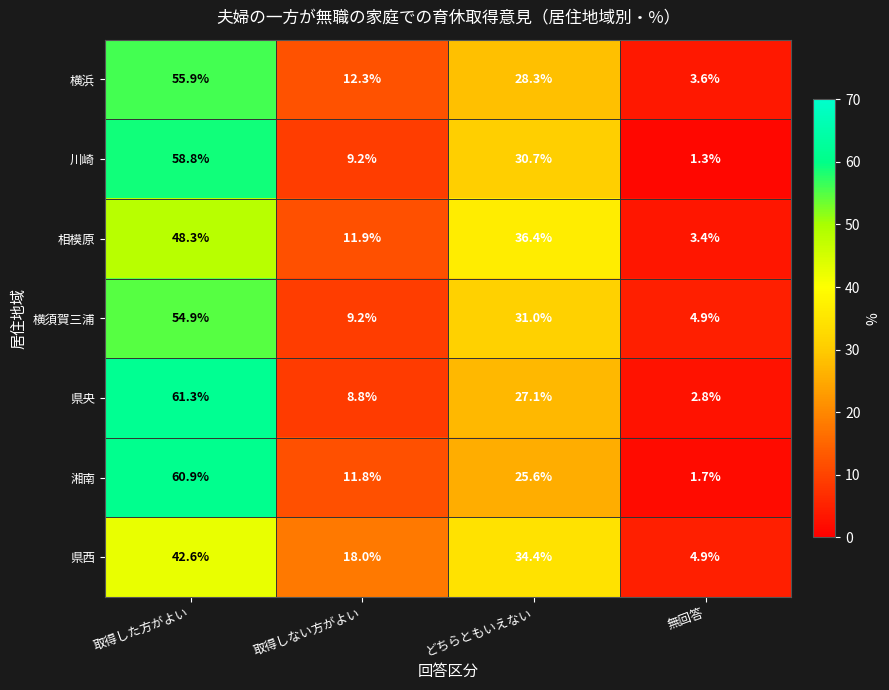

The value of 湘南 at 無回答 is 1.7. True or false?

True